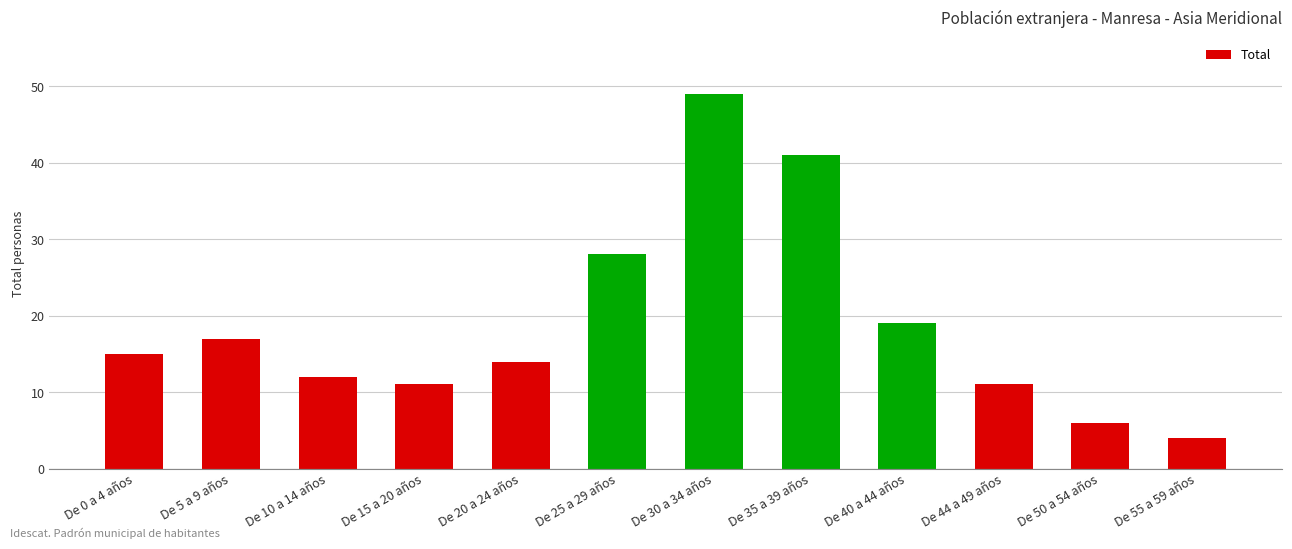

Reading left to right, list all the values displayed in this chart.

De 0 a 4 años=15	De 5 a 9 años=17	De 10 a 14 años=12	De 15 a 20 años=11	De 20 a 24 años=14	De 25 a 29 años=28	De 30 a 34 años=49	De 35 a 39 años=41	De 40 a 44 años=19	De 44 a 49 años=11	De 50 a 54 años=6	De 55 a 59 años=4